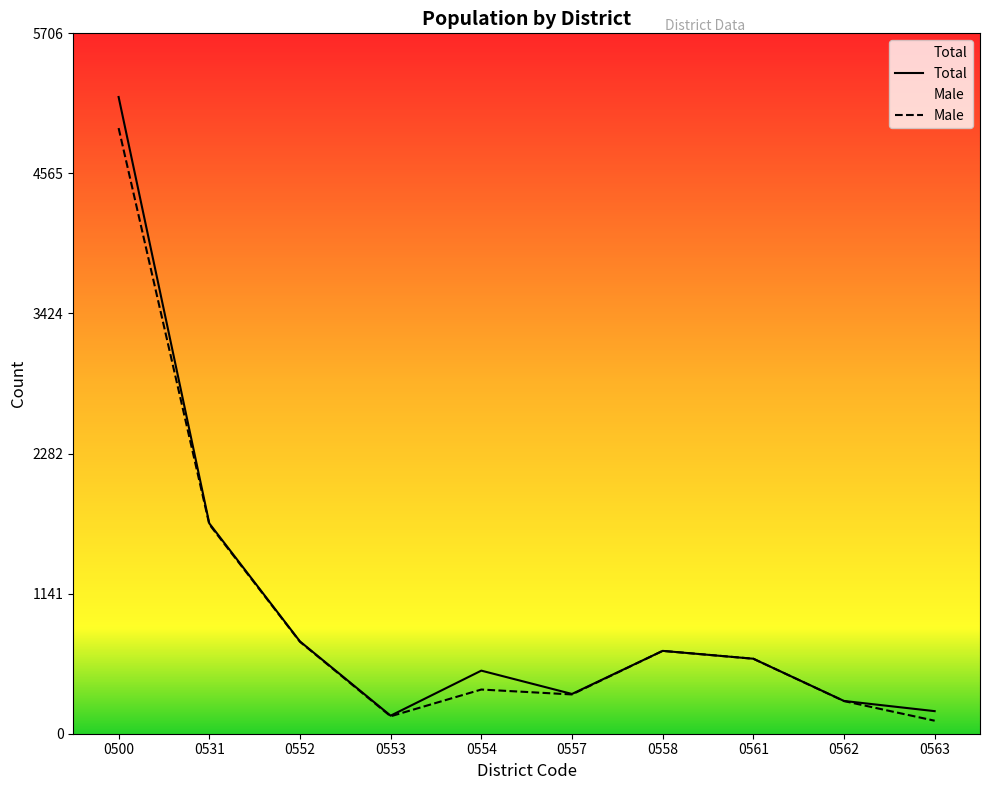

In Male, how many points are lower than both neighbors (excluding endpoints)?

2